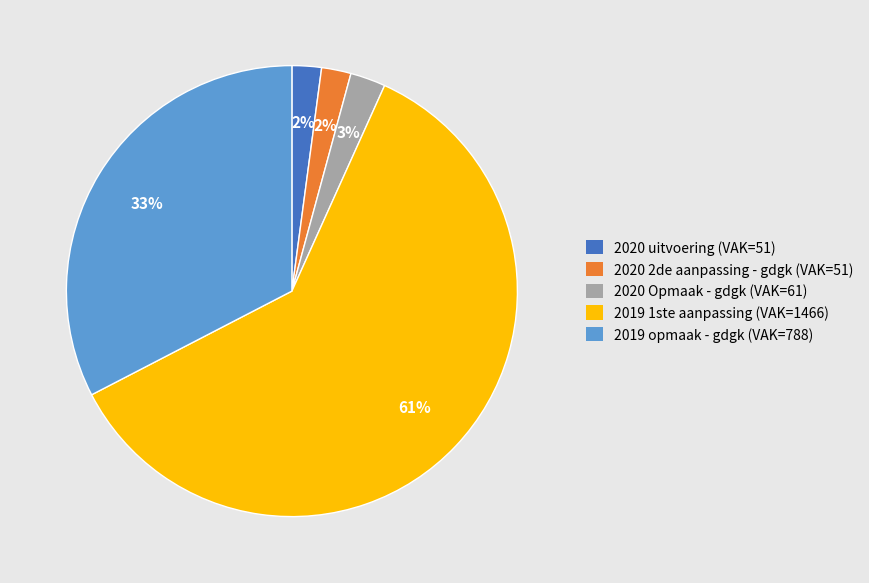

Combined, do 2019 opmaak - gdgk (VAK=788) and 2020 2de aanpassing - gdgk (VAK=51) account for over 50%?

No